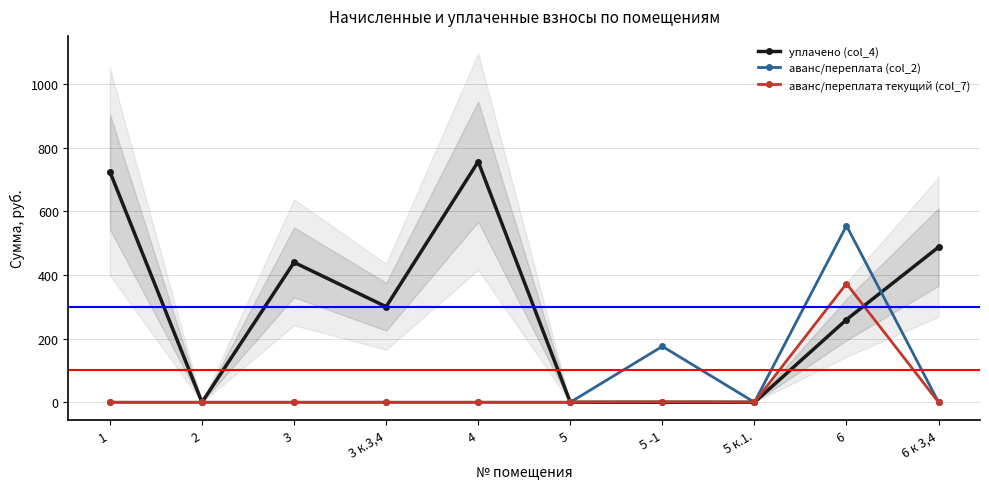

What is the label of the 10th point from the right?

1